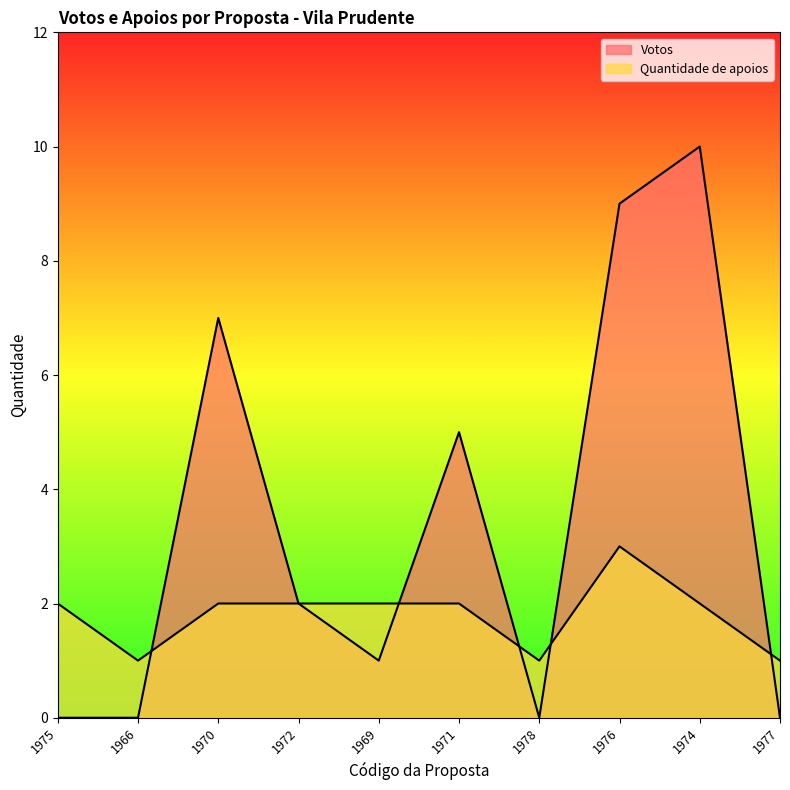

Rank the series by their maximum value, from highest to lowest.

Votos, Quantidade de apoios